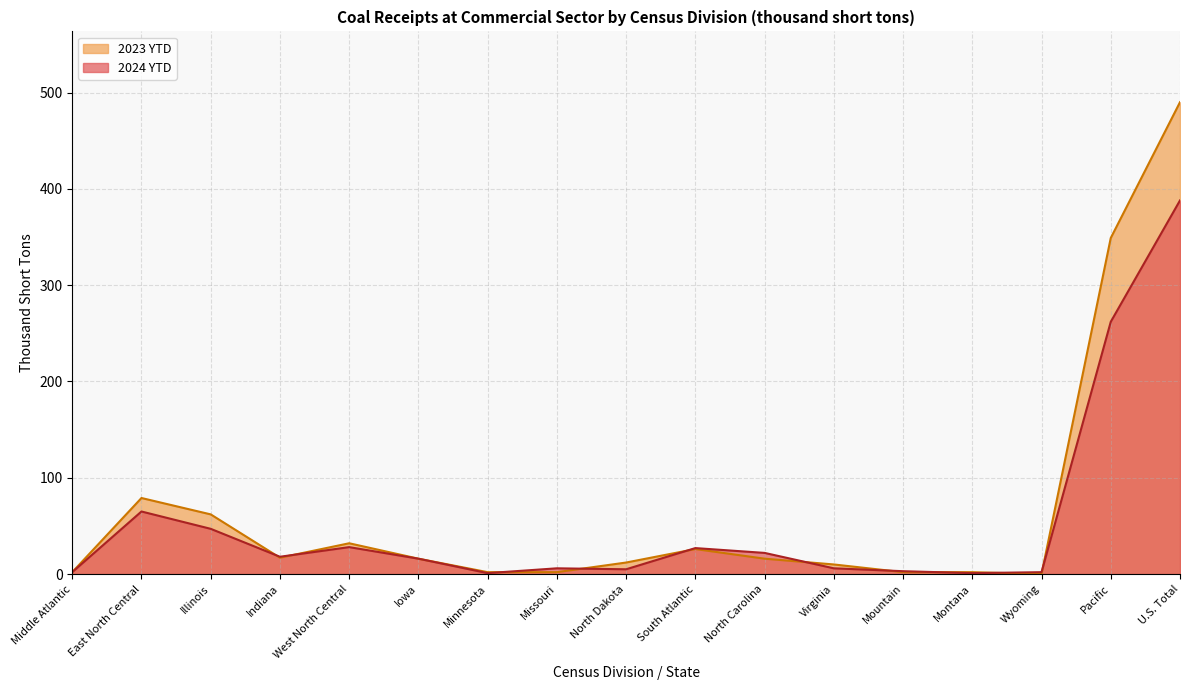

The 2023 YTD series shows 16 at Virginia. True or false?

False